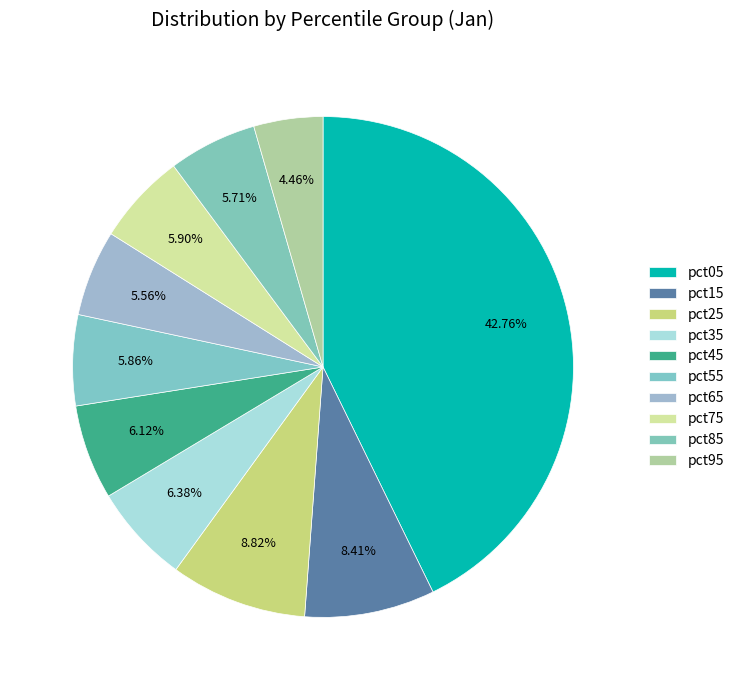

To the nearest percent, what is the difference between the largest and smallest slice percentages?

38%